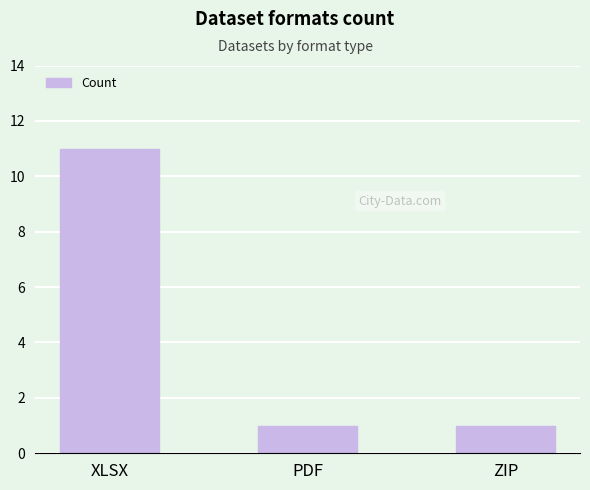

What is the smallest value displayed?

1